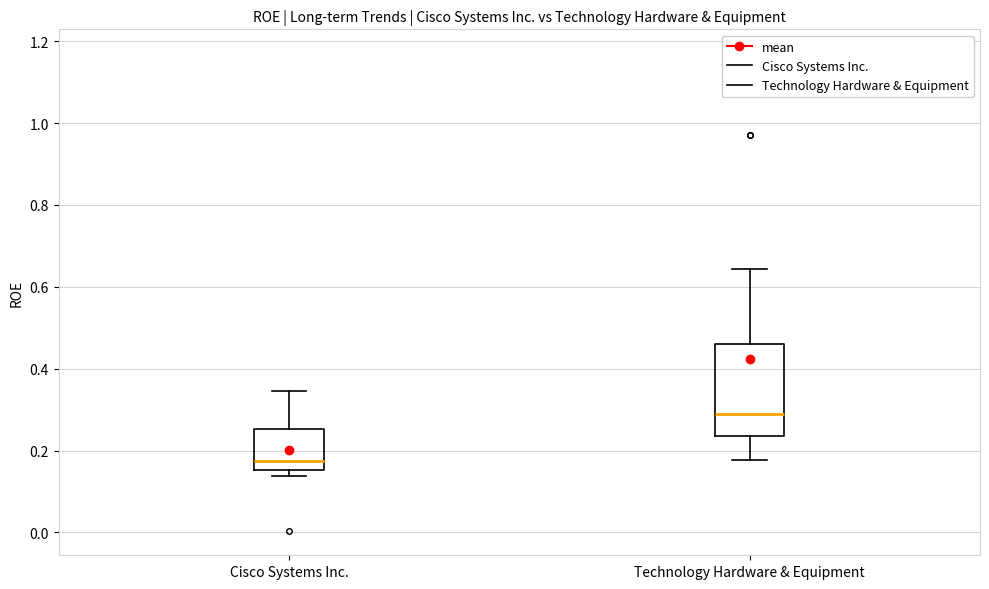

Which box's median line is the highest?

Technology Hardware & Equipment